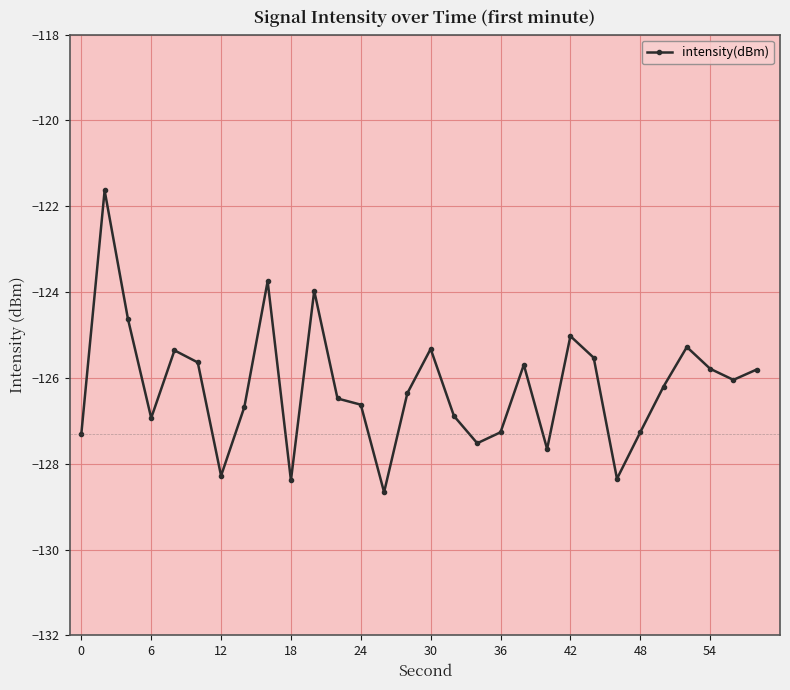

How many interior local valleys (lower than both neighbors) does the data have?

8